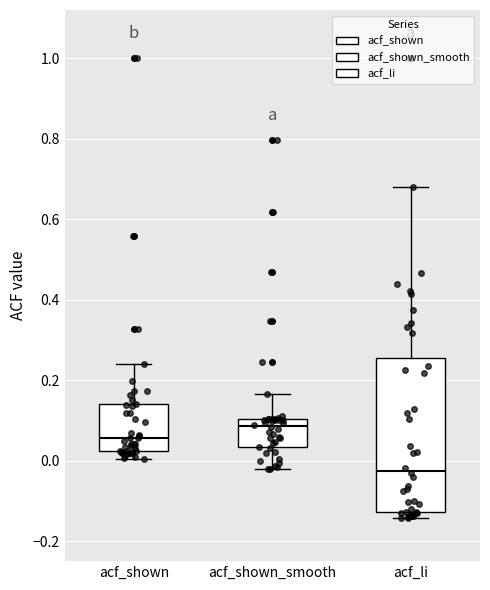

Where is the lower edge of the box for acf_shown on the y-axis? The values are not printed on the chart, so give them approximately, as read against the axis.

0.02